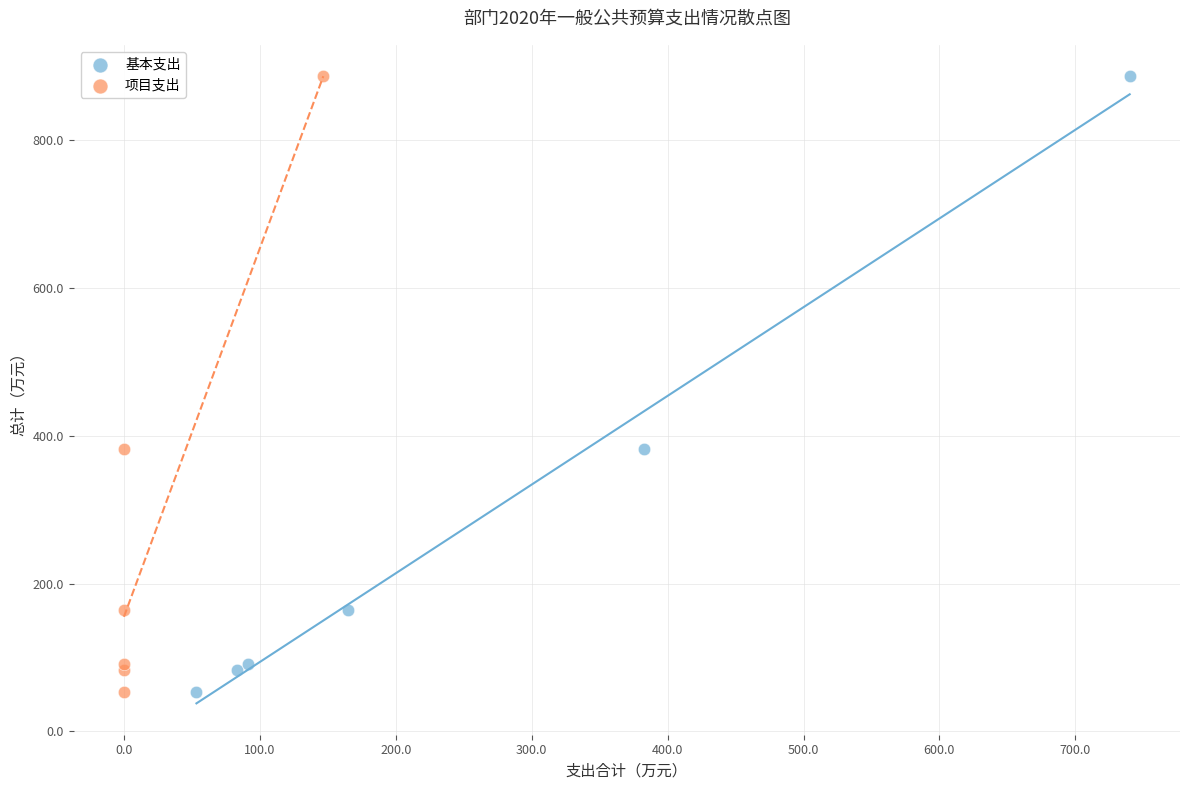

What are all the series names shown in the legend?

基本支出, 项目支出